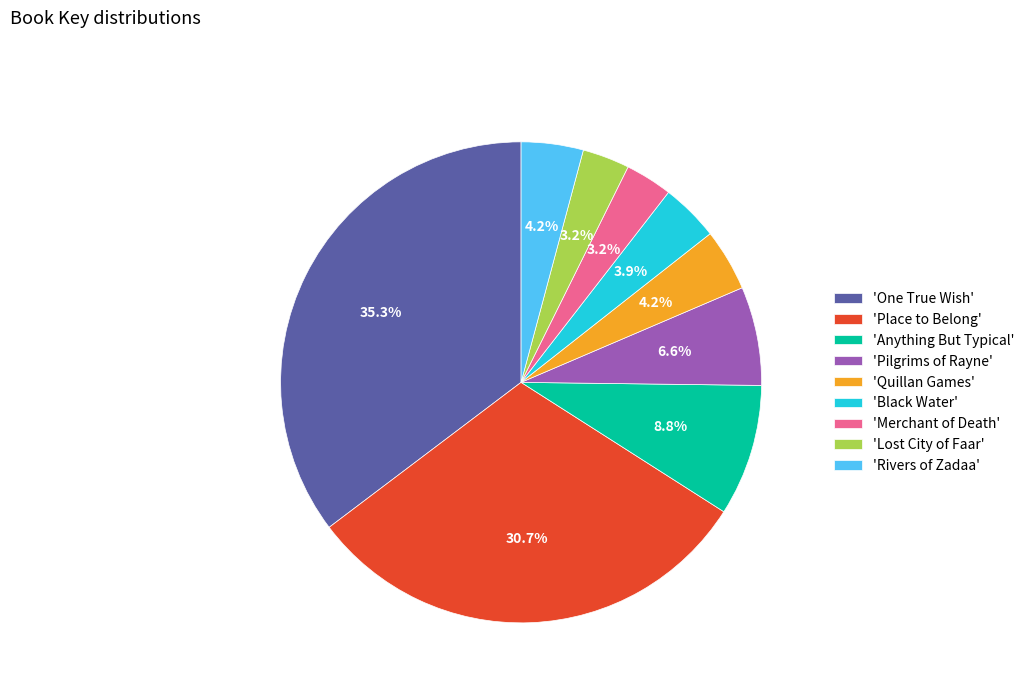

How many slices are in this pie chart?

9